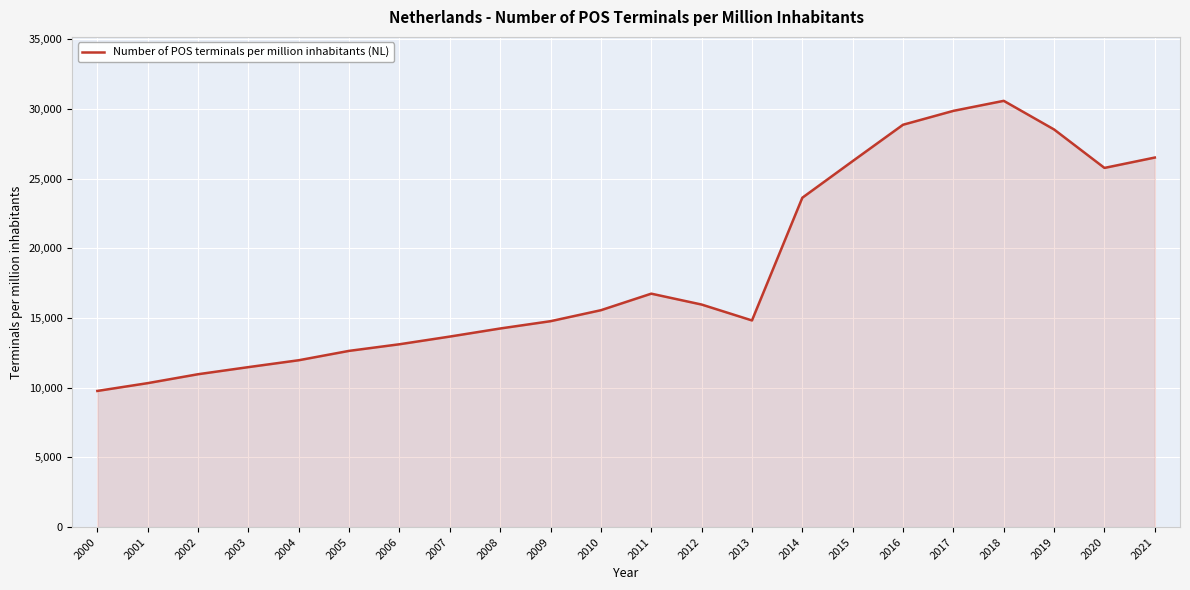

At which category does the data reach its first local valley?

2013